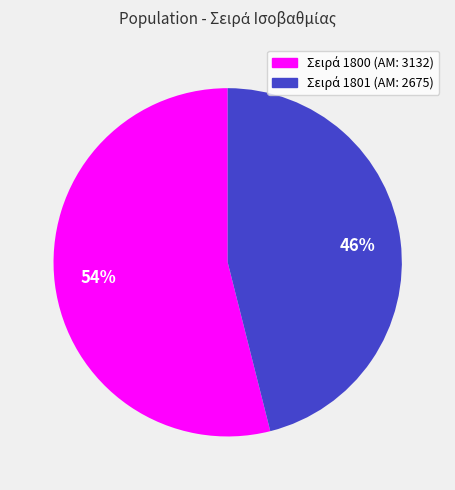

Does any single category account for the majority?

Yes